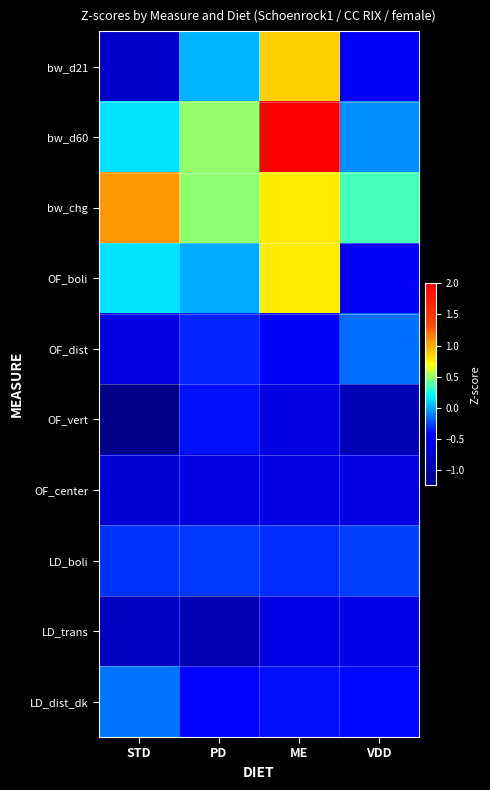

Reading left to right, extract all data points from this chart.

bw_d21: STD=-0.8	PD=0.0	ME=0.9	VDD=-0.5
bw_d60: STD=0.1	PD=0.5	ME=2.0	VDD=-0.1
bw_chg: STD=1.1	PD=0.5	ME=0.8	VDD=0.3
OF_boli: STD=0.1	PD=0.0	ME=0.8	VDD=-0.5
OF_dist: STD=-0.6	PD=-0.3	ME=-0.5	VDD=-0.1
OF_vert: STD=-1.2	PD=-0.4	ME=-0.6	VDD=-0.9
OF_center: STD=-0.7	PD=-0.6	ME=-0.6	VDD=-0.6
LD_boli: STD=-0.3	PD=-0.3	ME=-0.3	VDD=-0.3
LD_trans: STD=-0.9	PD=-0.9	ME=-0.6	VDD=-0.6
LD_dist_dk: STD=-0.1	PD=-0.4	ME=-0.4	VDD=-0.4